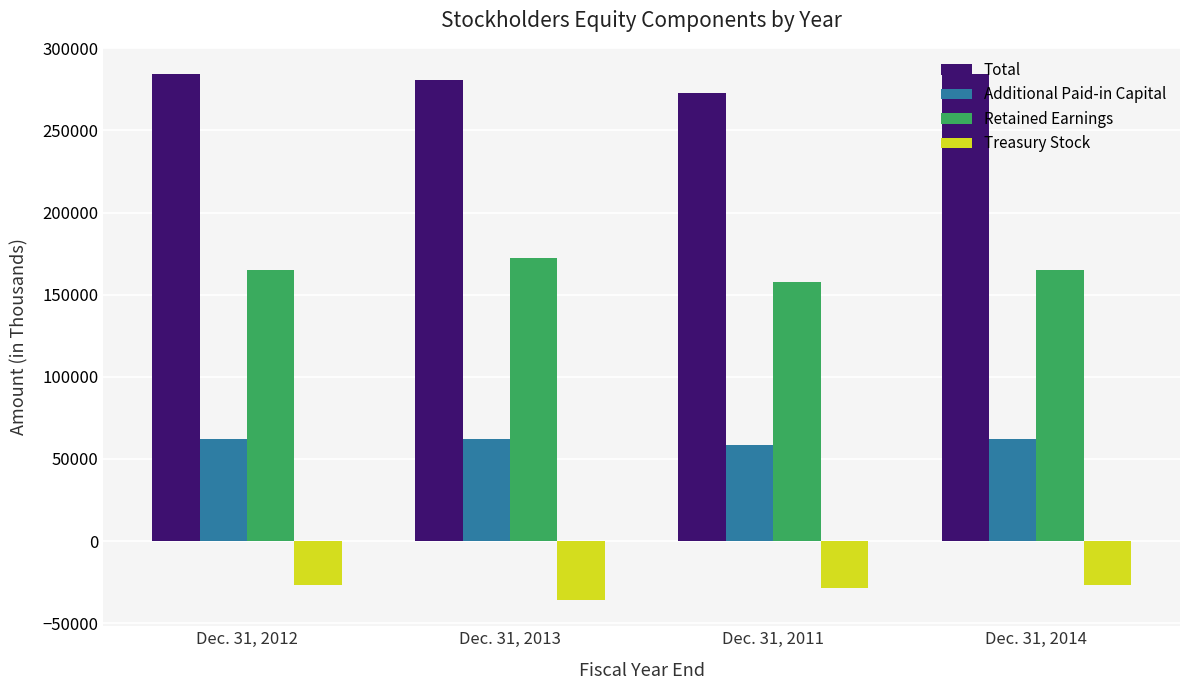

What is the value of the Treasury Stock bar at the 1st from the left?

-27059